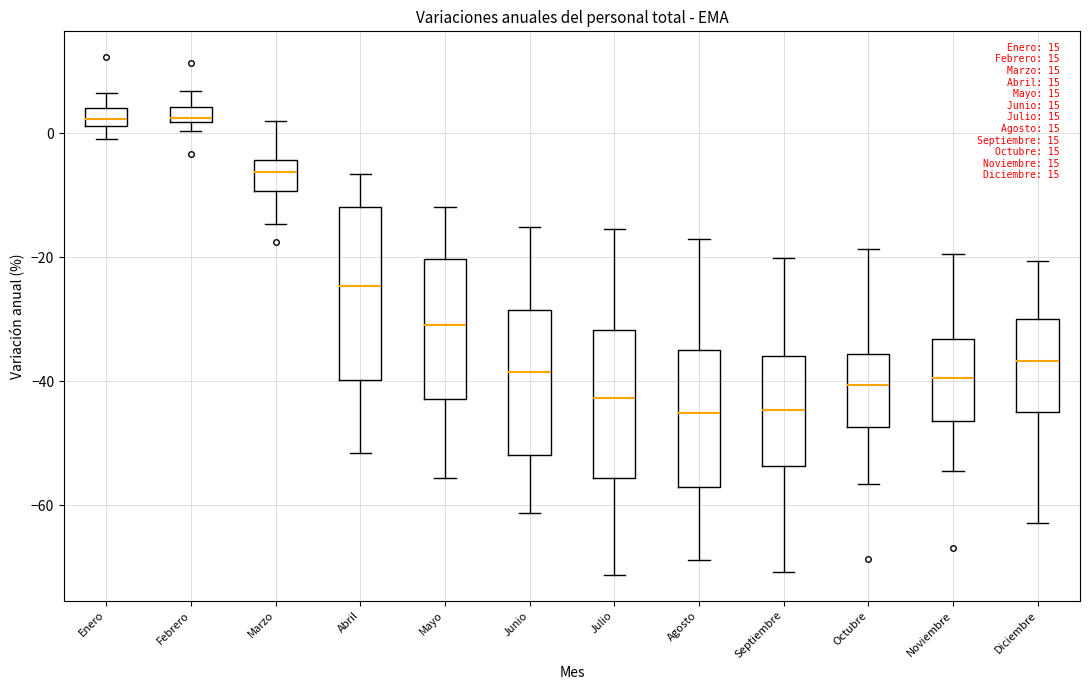

Where is the lower edge of the box for Septiembre on the y-axis? The values are not printed on the chart, so give them approximately, as read against the axis.

-54